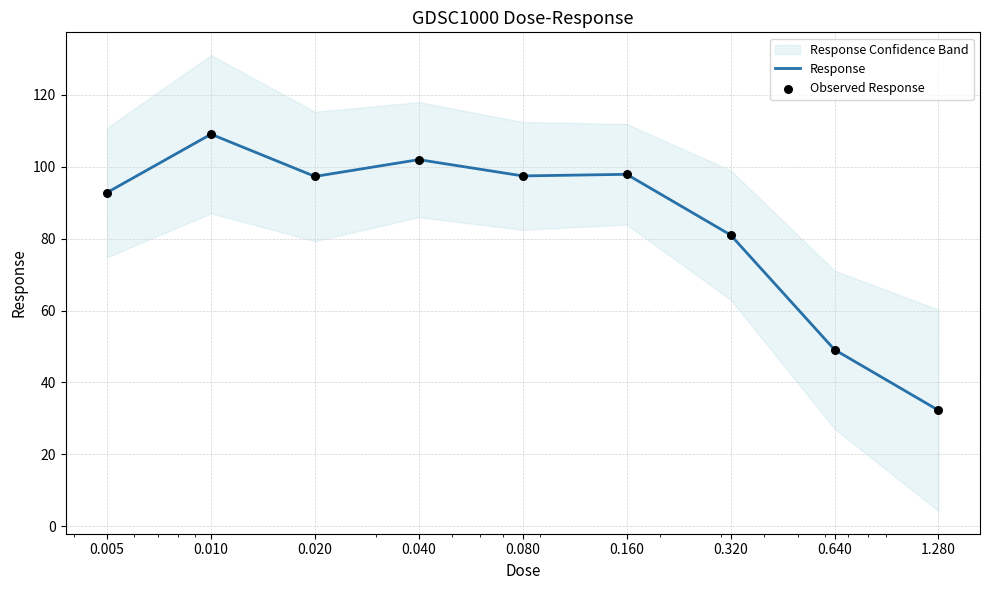

What is the total value across all series at 0.080?

194.9